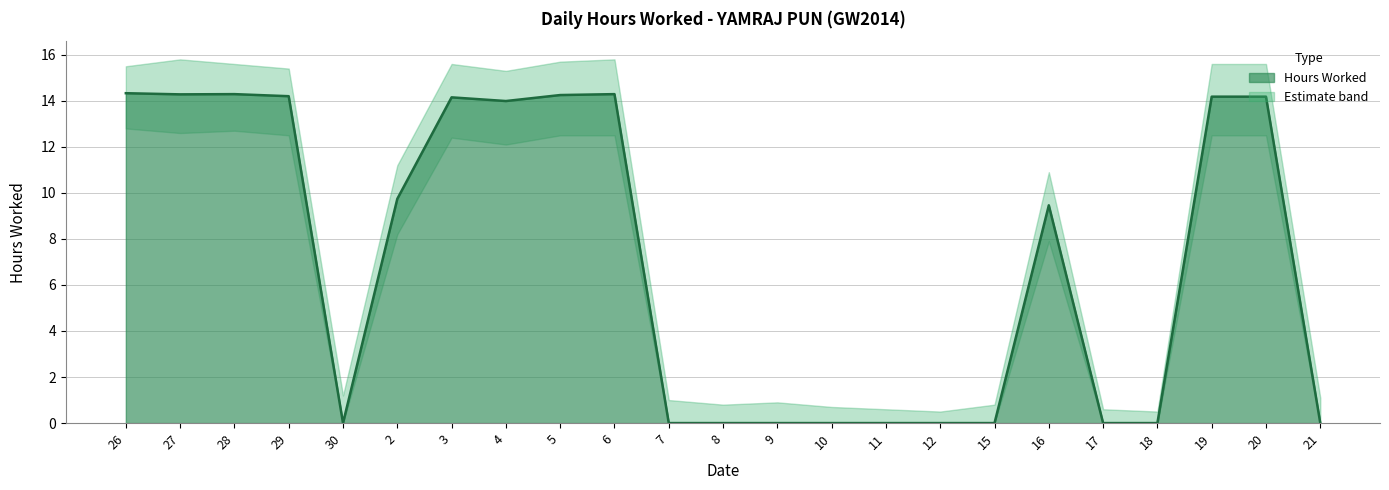

How many values in the Upper Bound series exceed 10?

12